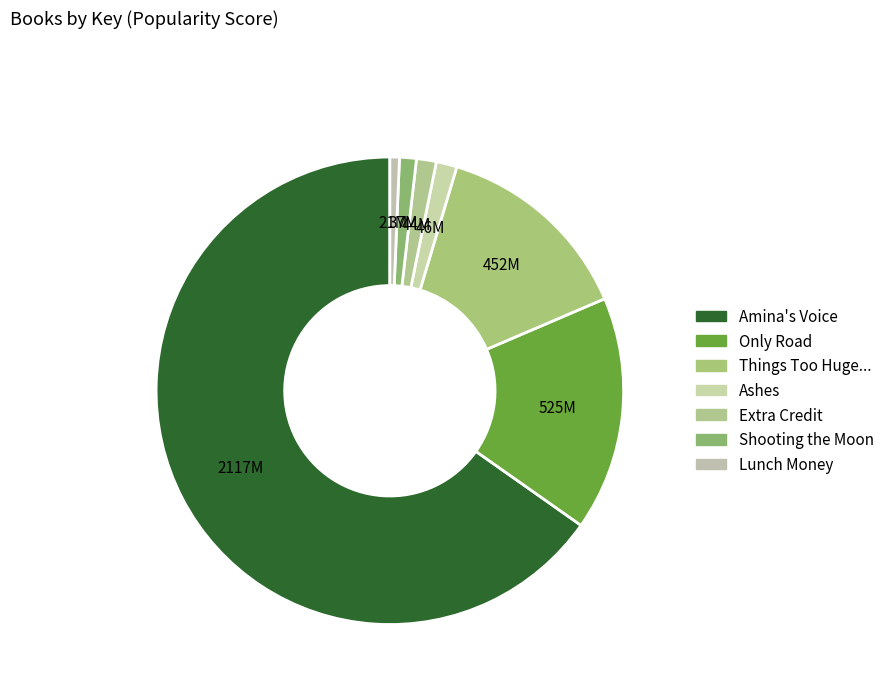

True or false: Lunch Money accounts for 11% of the total.

False